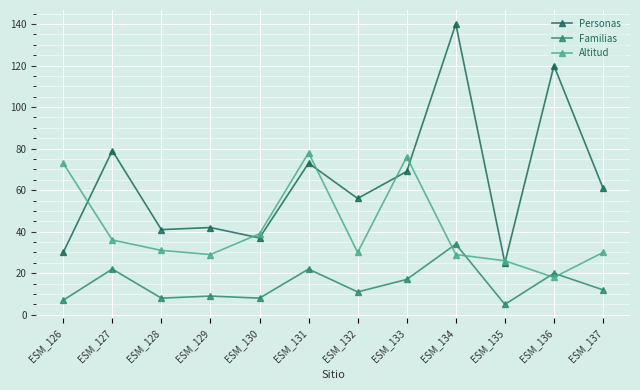

Which series has the largest total across all categories?

Personas